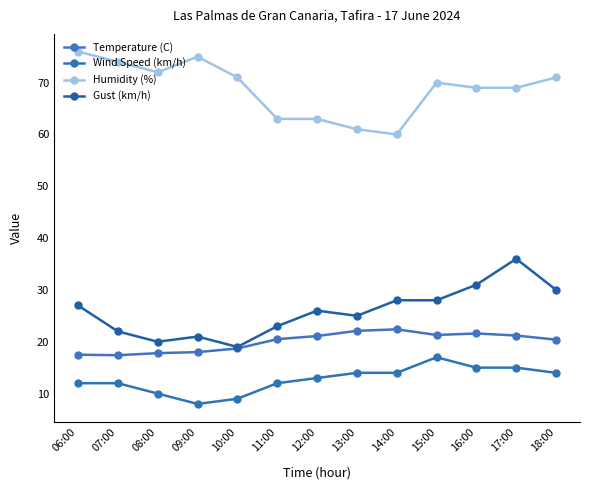

Where does the Temperature (C) series first go above 20?

11:00